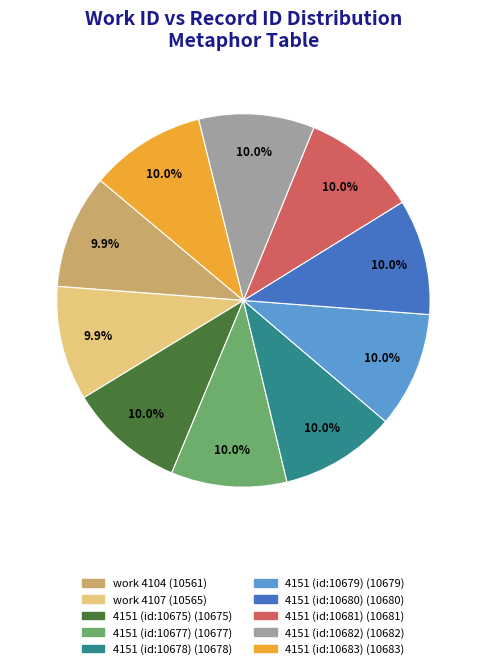

Is there any slice that represents more than half of the pie?

No